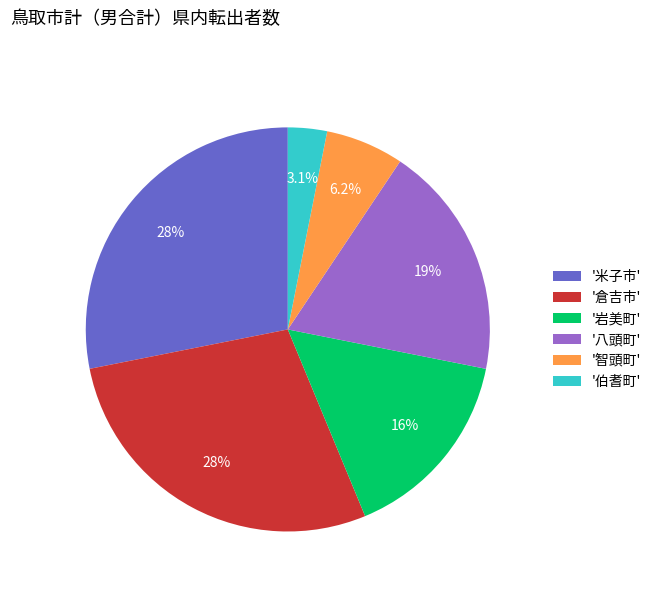

Combined, do '八頭町' and '米子市' account for over 50%?

No